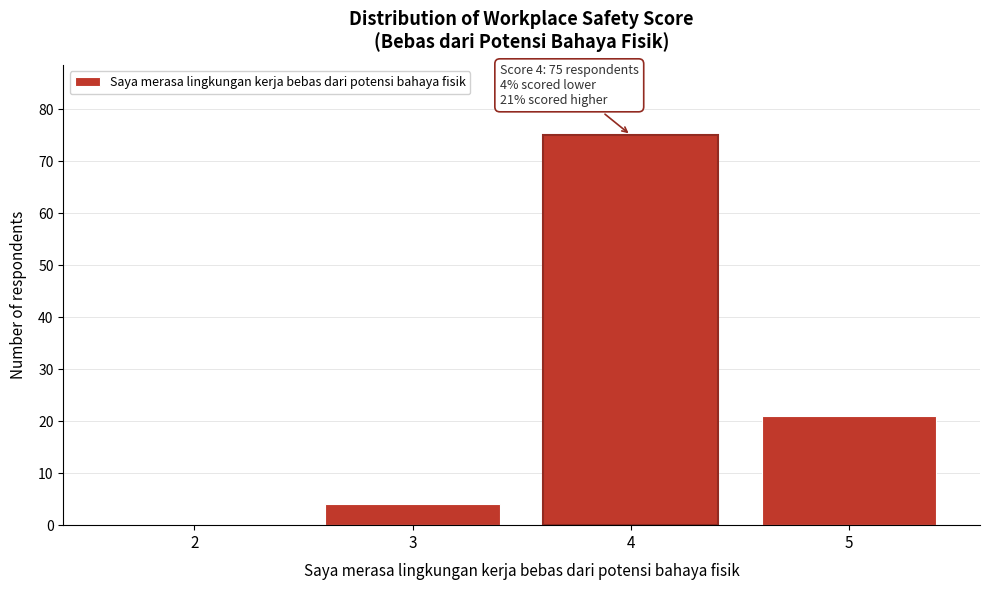

Reading right to left, list all the values displayed in this chart.

5=21	4=75	3=4	2=0